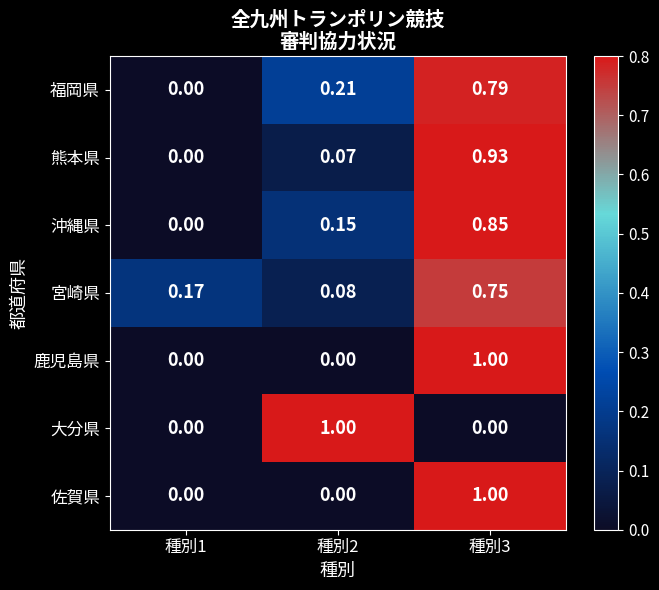

Is the value of 沖縄県 at 種別2 greater than the value of 熊本県 at 種別2?

Yes